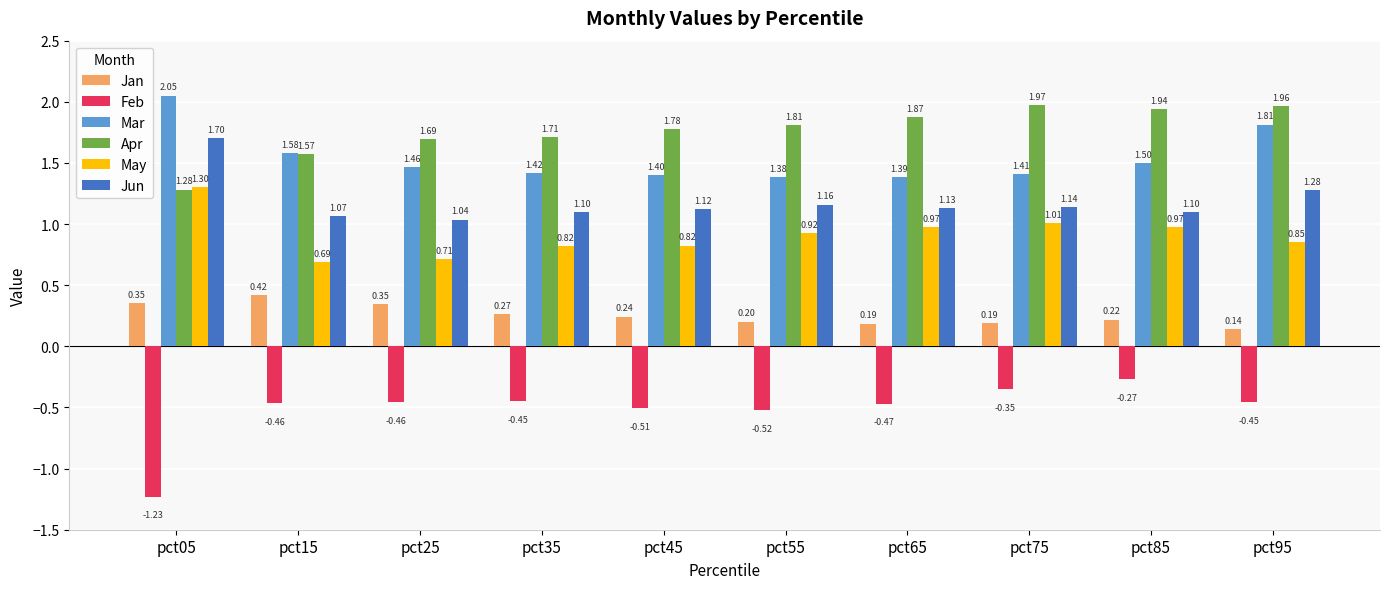

Is it true that Apr equals 0.6 at pct45?

False